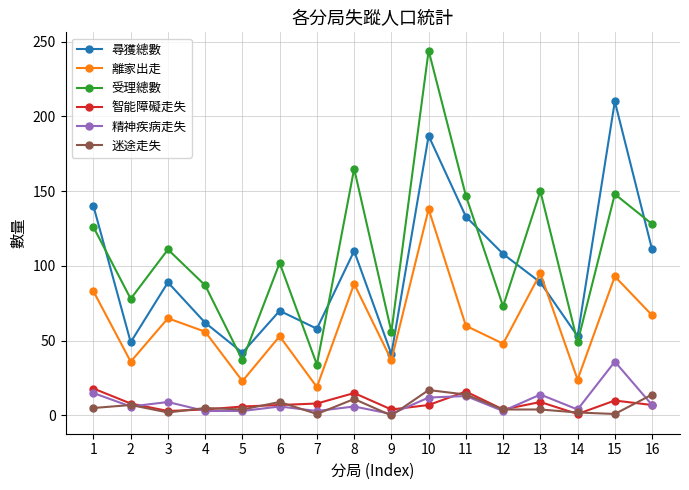

Which series has the widest spread of values?

受理總數